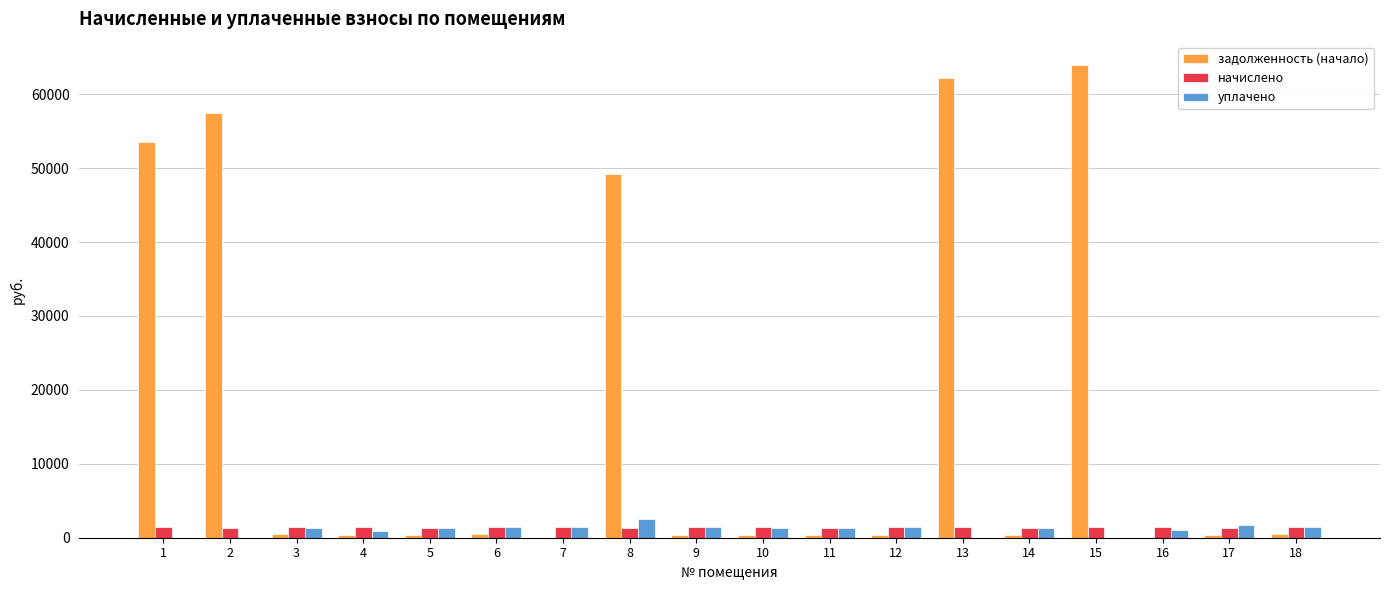

What is the highest value of the уплачено series?

2500.0